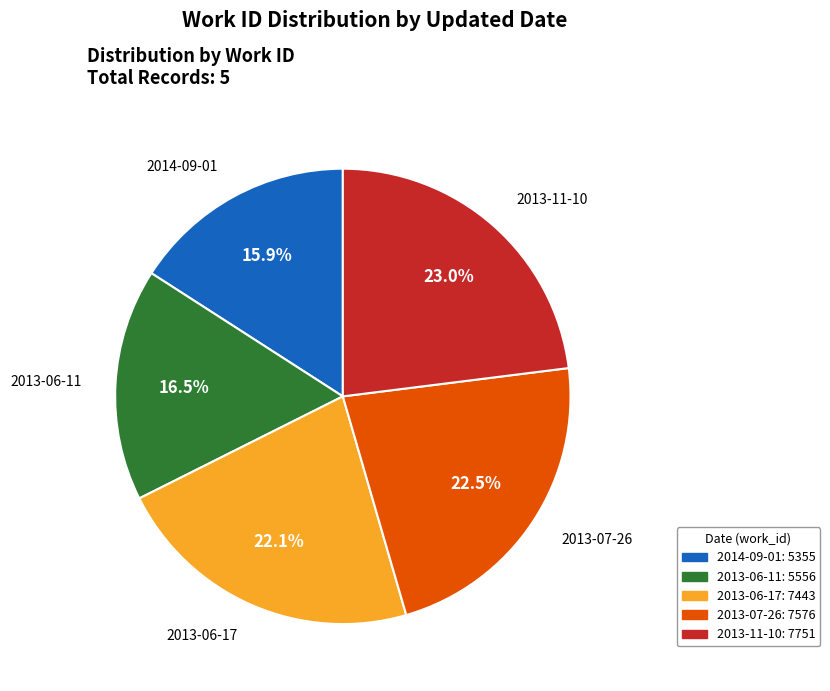

Does any single category account for the majority?

No